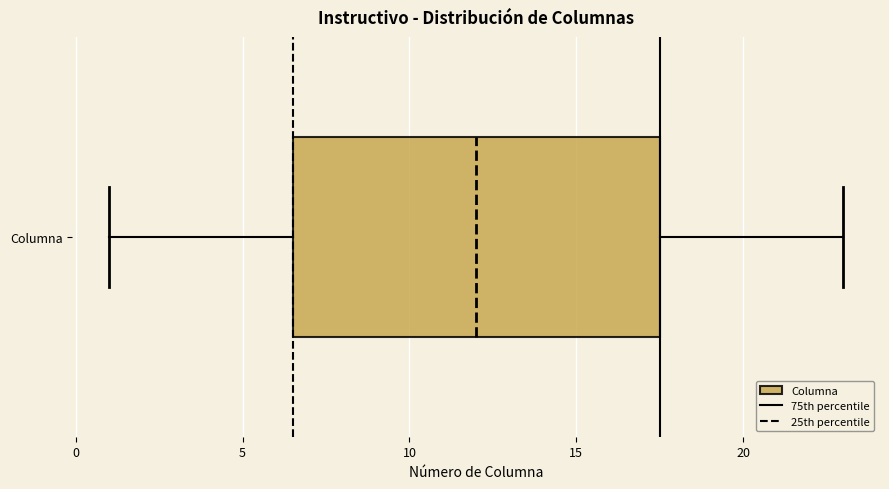

Where is the right edge of the box for Columna on the x-axis? The values are not printed on the chart, so give them approximately, as read against the axis.

17.5